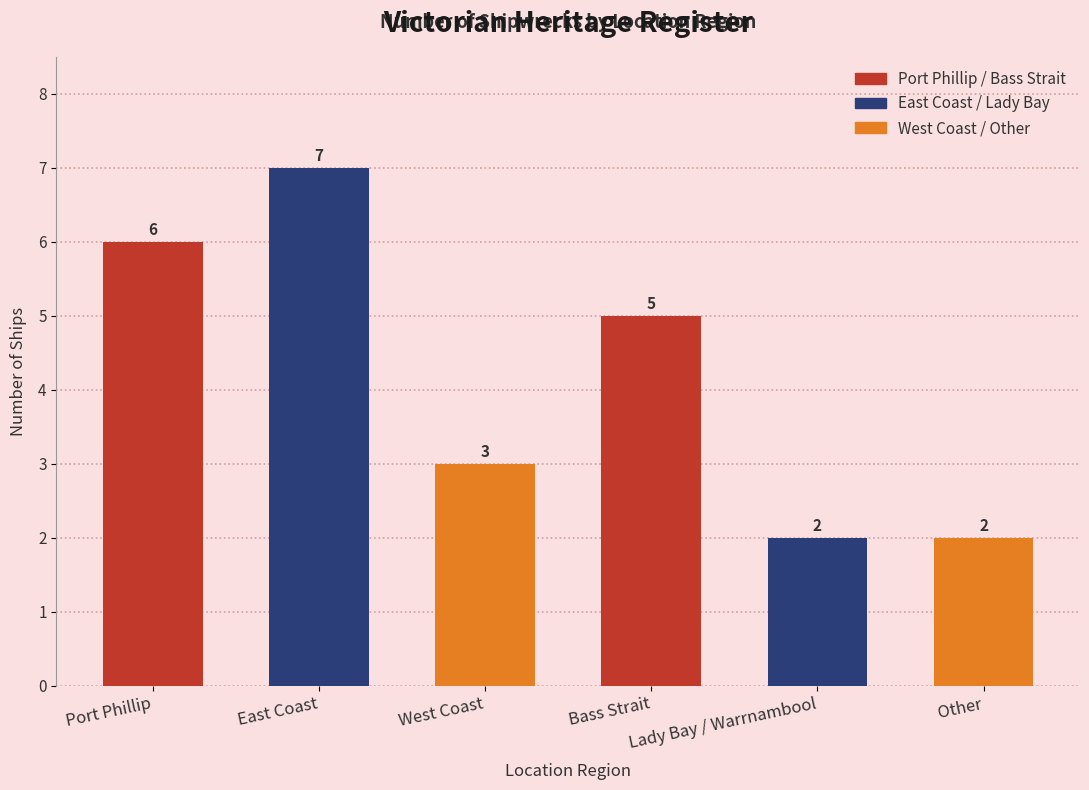

What is the value of the 4th bar from the left?

5